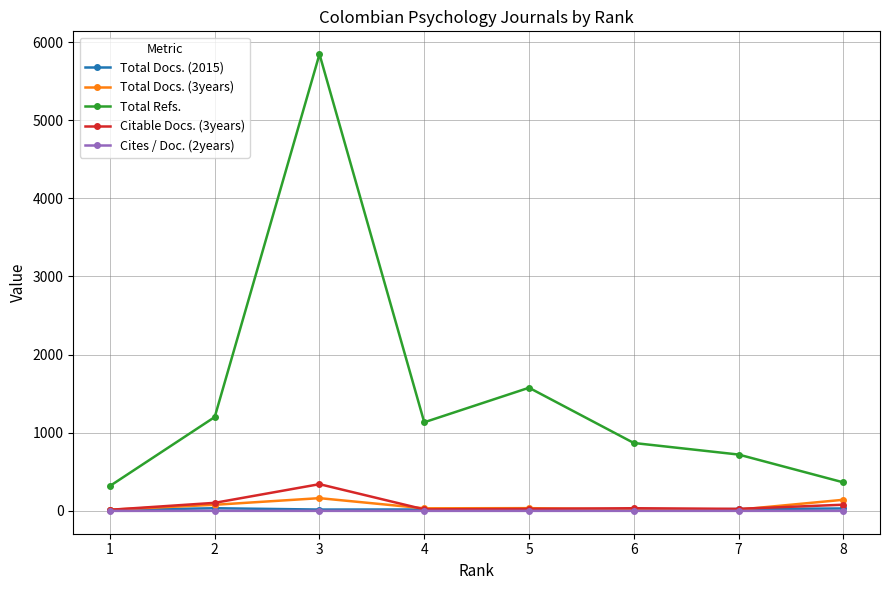

The Citable Docs. (3years) series shows 79.0 at 8. True or false?

True